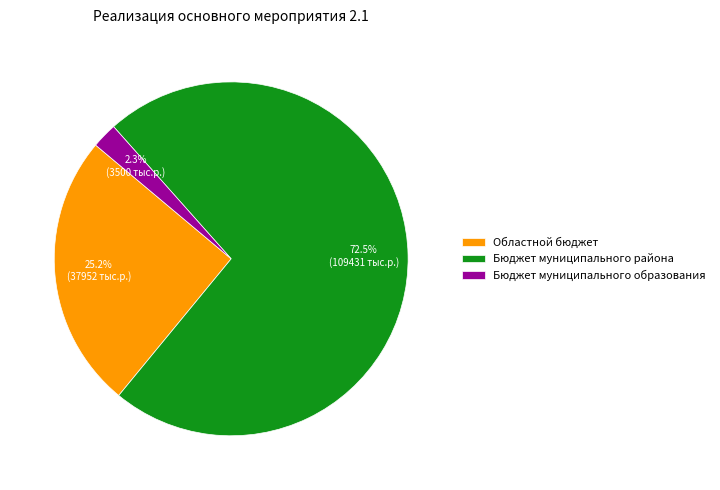

What is the majority slice?

Бюджет муниципального района